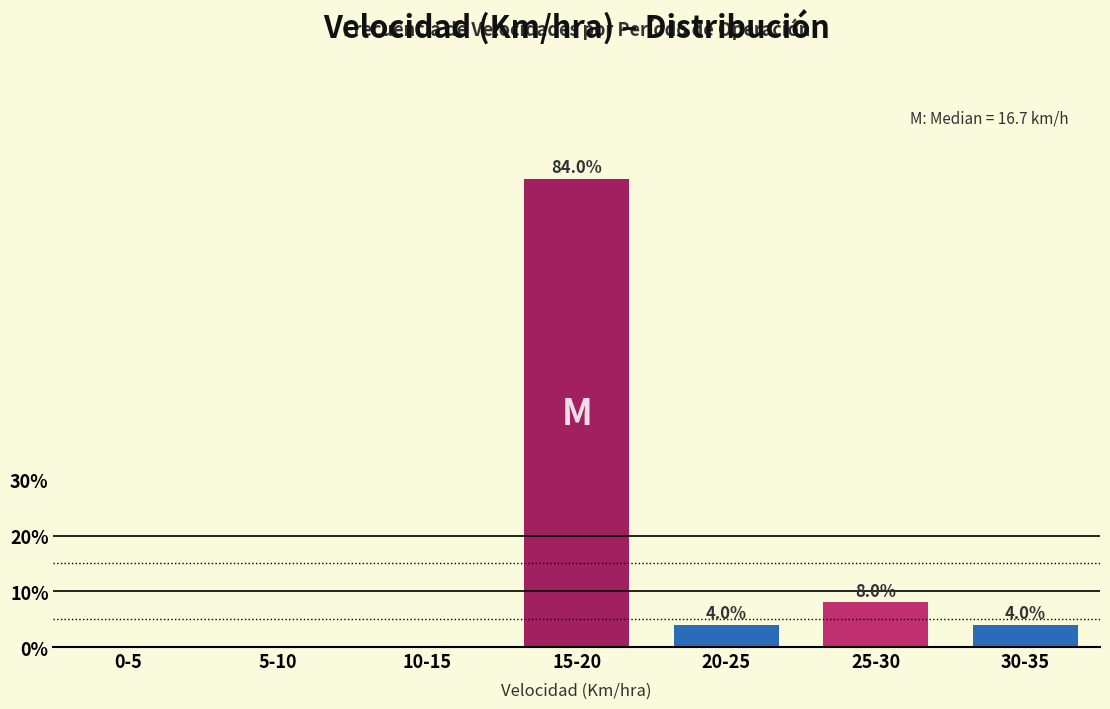

Reading left to right, extract all data points from this chart.

0-5=0	5-10=0	10-15=0	15-20=84	20-25=4	25-30=8	30-35=4